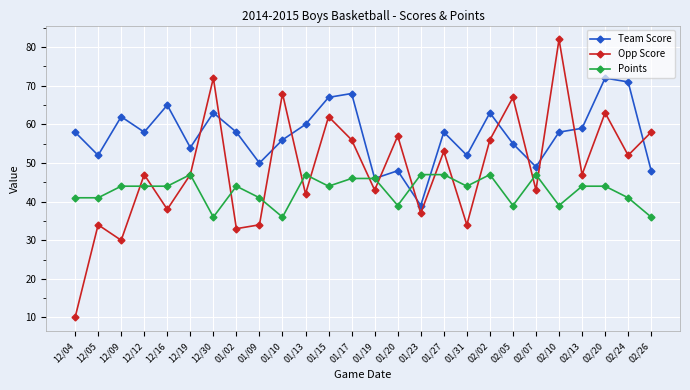

Which series has the largest range (max minus min)?

Opp Score